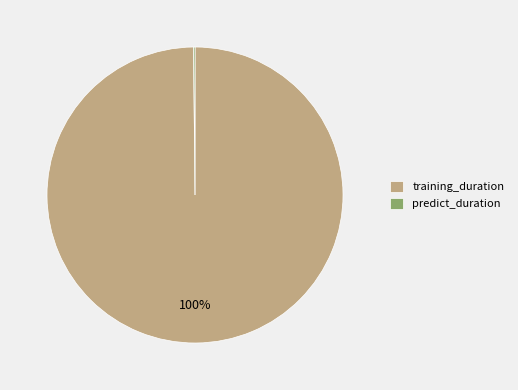

True or false: training_duration accounts for 100% of the total.

True